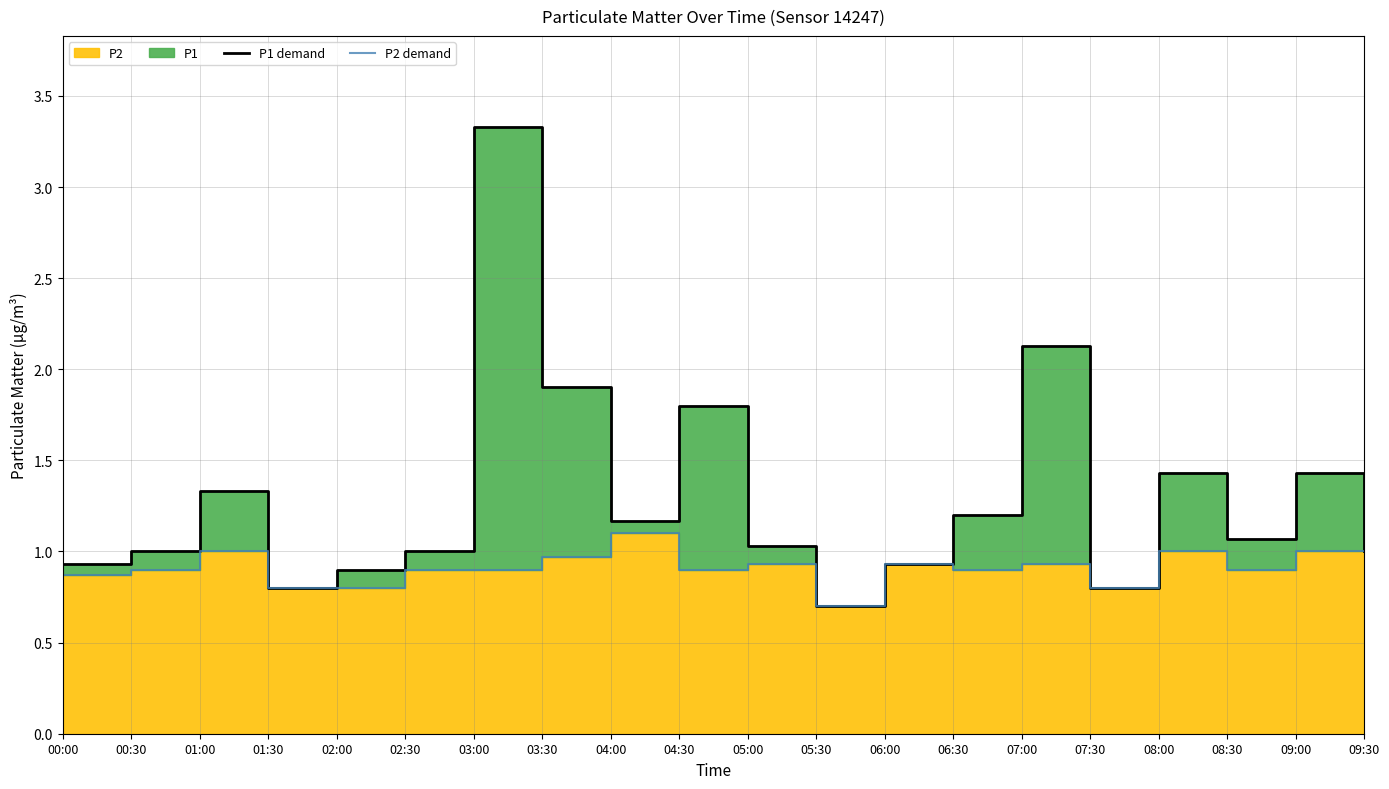

Which series has the widest spread of values?

P1 demand